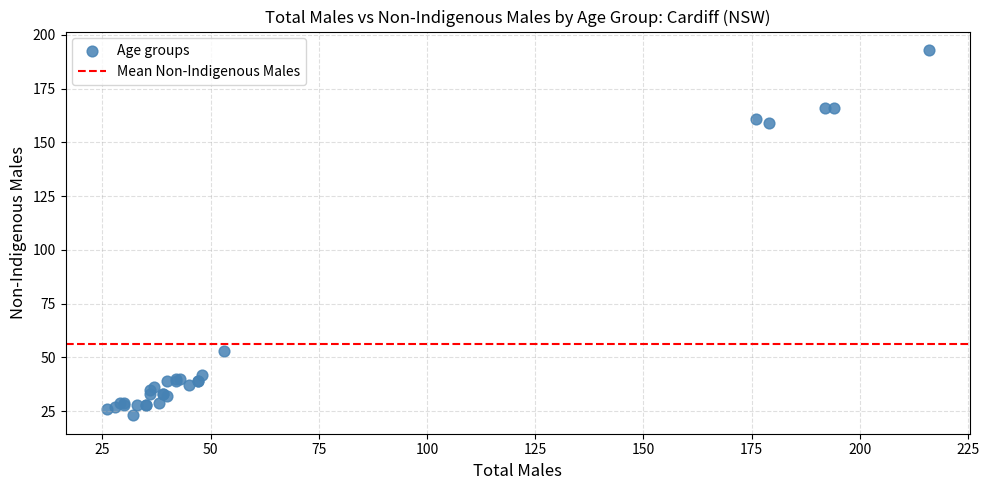

What Y value in the scatter plot is closest to 108?

159